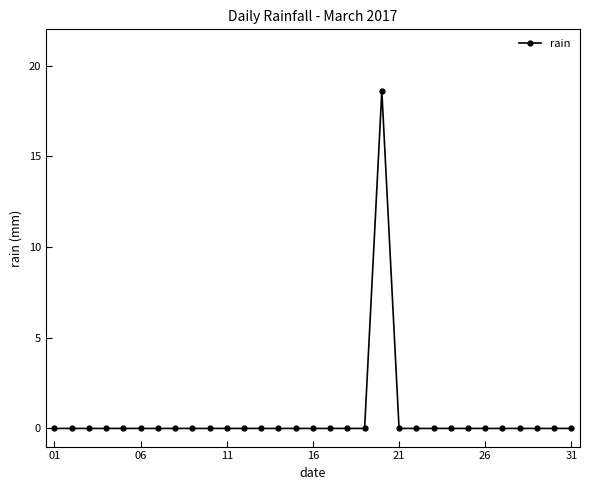

Reading right to left, extract all data points from this chart.

0.0	0.0	0.0	0.0	0.0	0.0	0.0	0.0	0.0	0.0	0.0	18.6	0.0	0.0	0.0	0.0	0.0	0.0	0.0	0.0	0.0	0.0	0.0	0.0	0.0	0.0	0.0	0.0	0.0	0.0	0.0